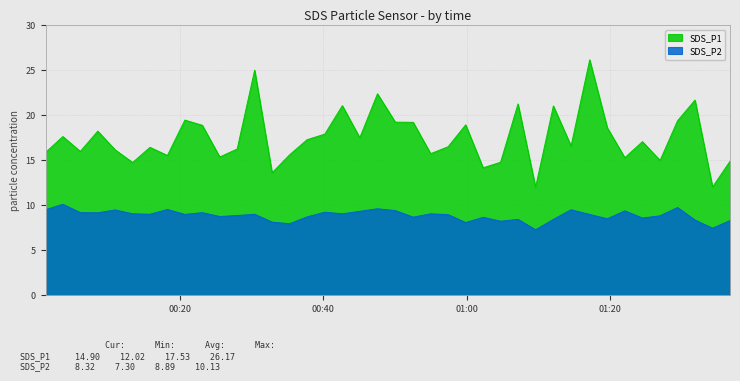

How many interior local valleys does the SDS_P1 series have?

13